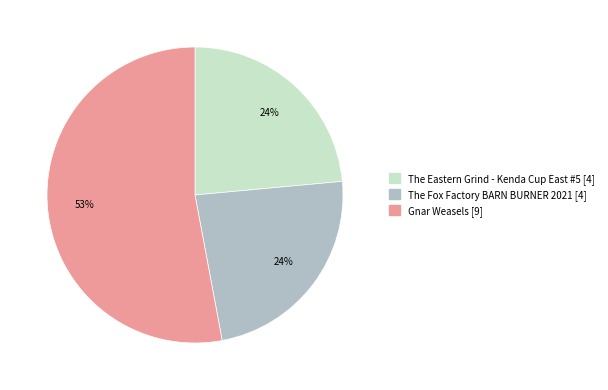

Count the number of slices in the pie.

3